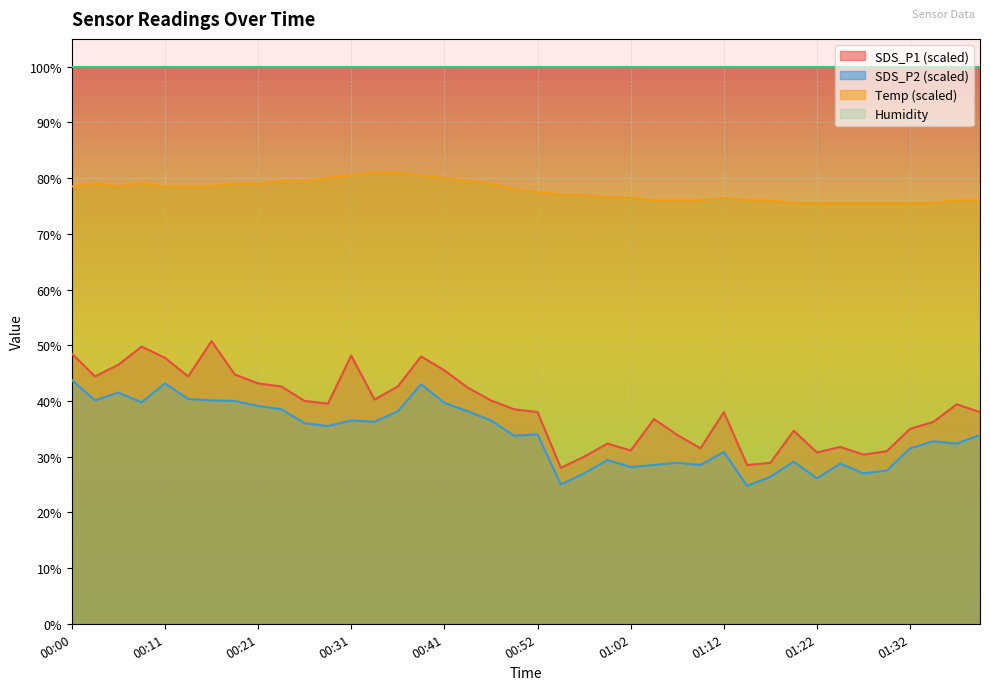

At how many categories does at least one series exceed 64?

40